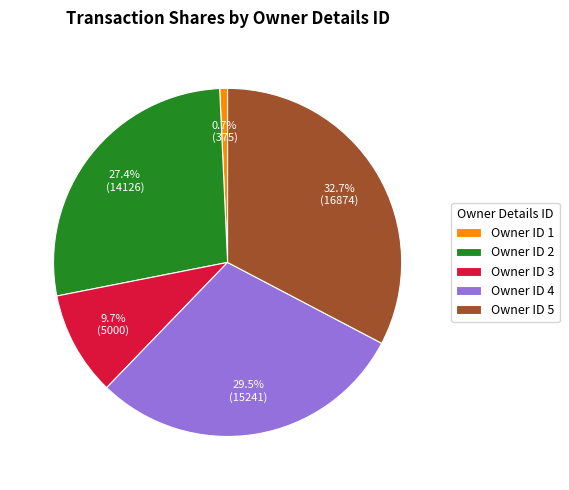

Approximately how many times larger is the value at Owner ID 4 compared to Owner ID 3?

3.0